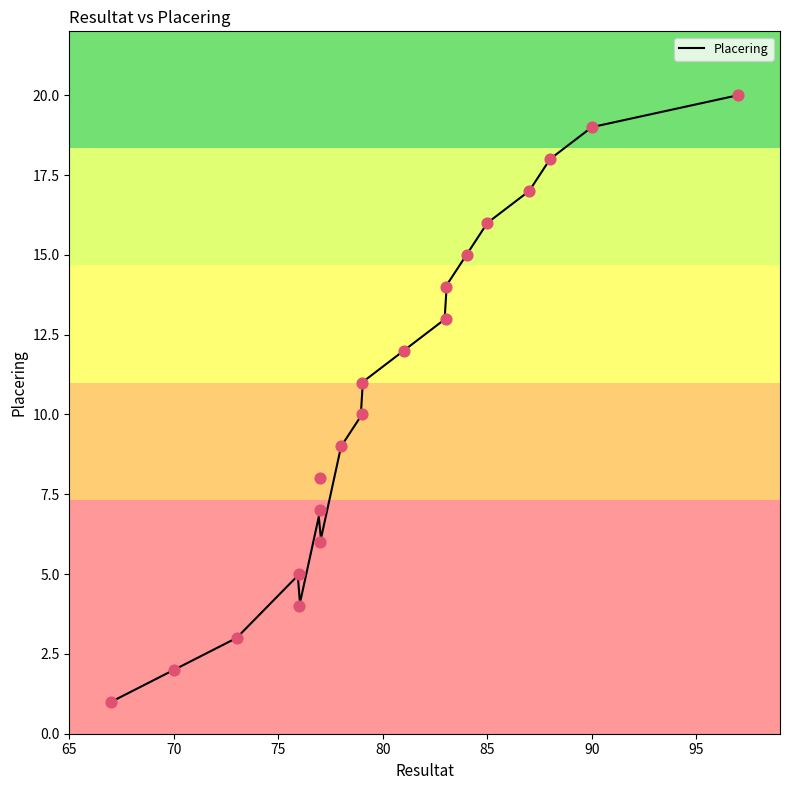

Which has a higher value, 77 or 83?

83